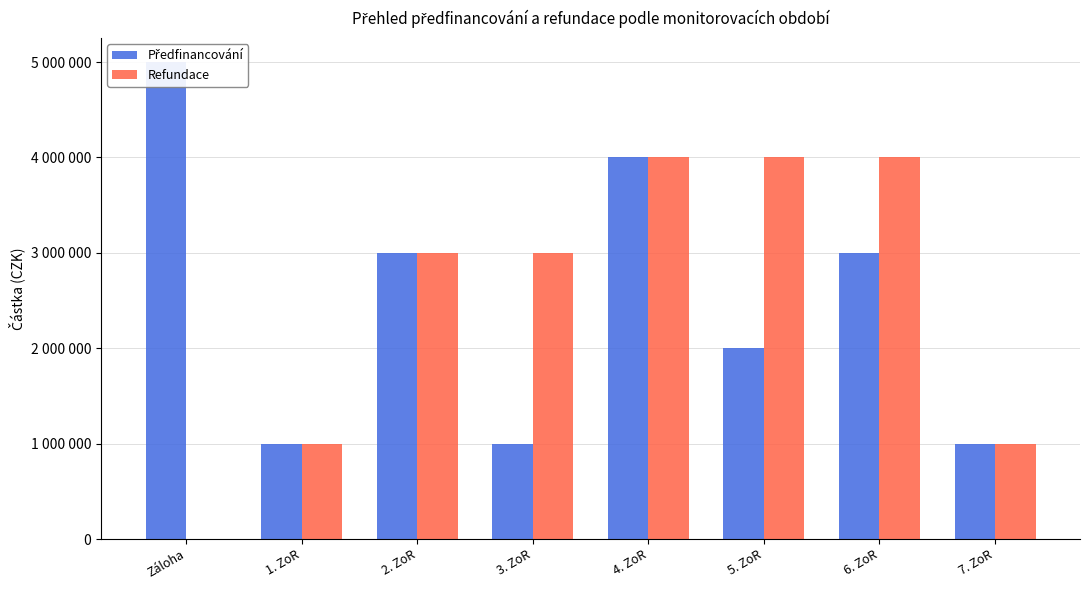

How many bars are there in each group?

2